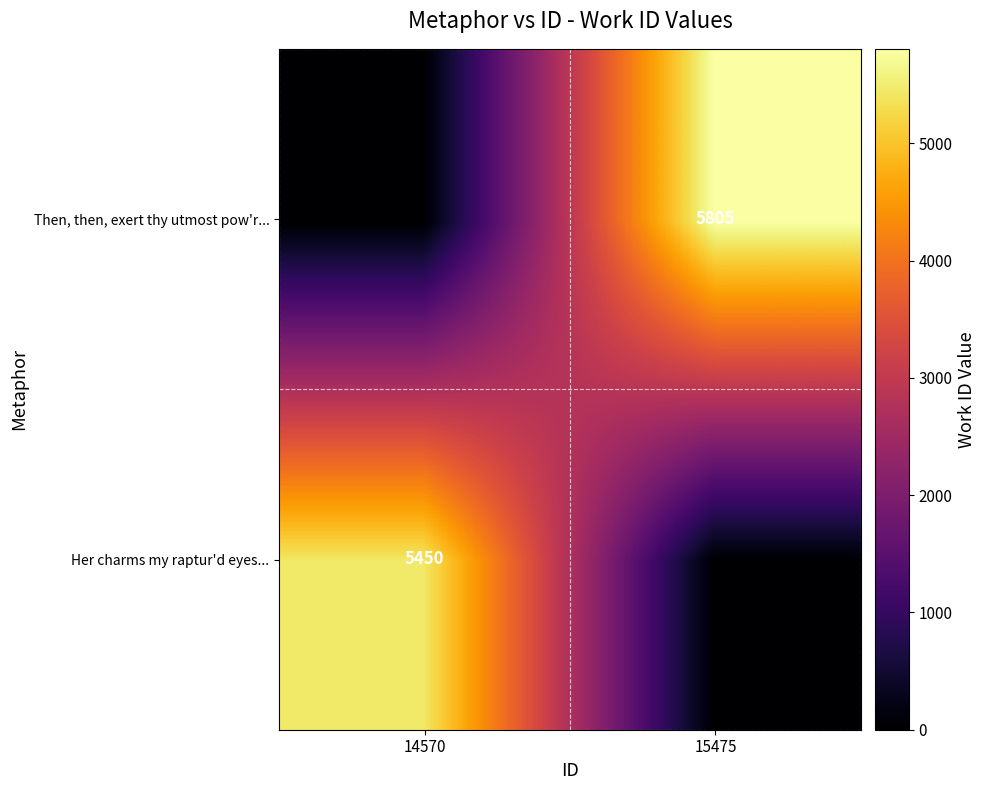

Is it true that Then, then, exert thy utmost pow'r... equals 9983 at 15475?

False